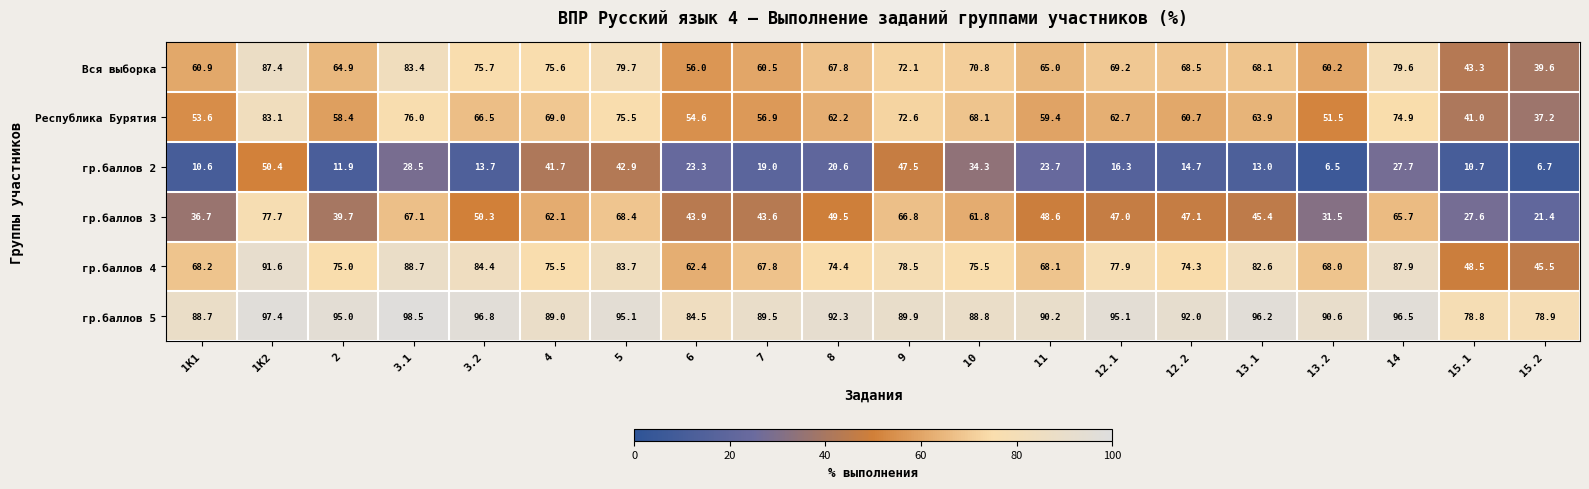

Rank the series at 15.1 from lowest to highest value.

гр.баллов 2, гр.баллов 3, Республика Бурятия, Вся выборка, гр.баллов 4, гр.баллов 5